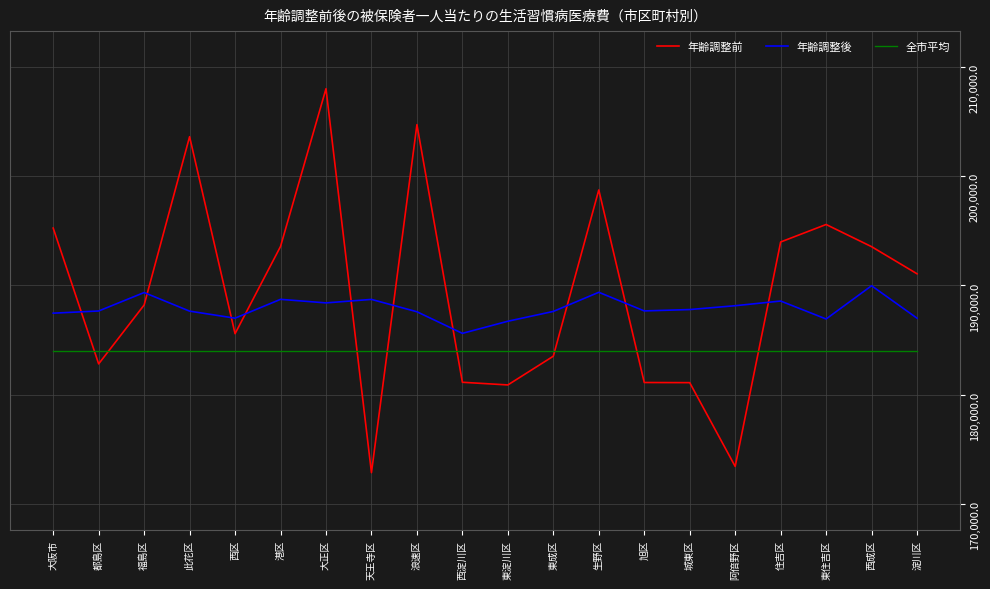

Between which two adjacent categories do 年齢調整後 and 年齢調整前 first intersect?

大阪市 and 都島区